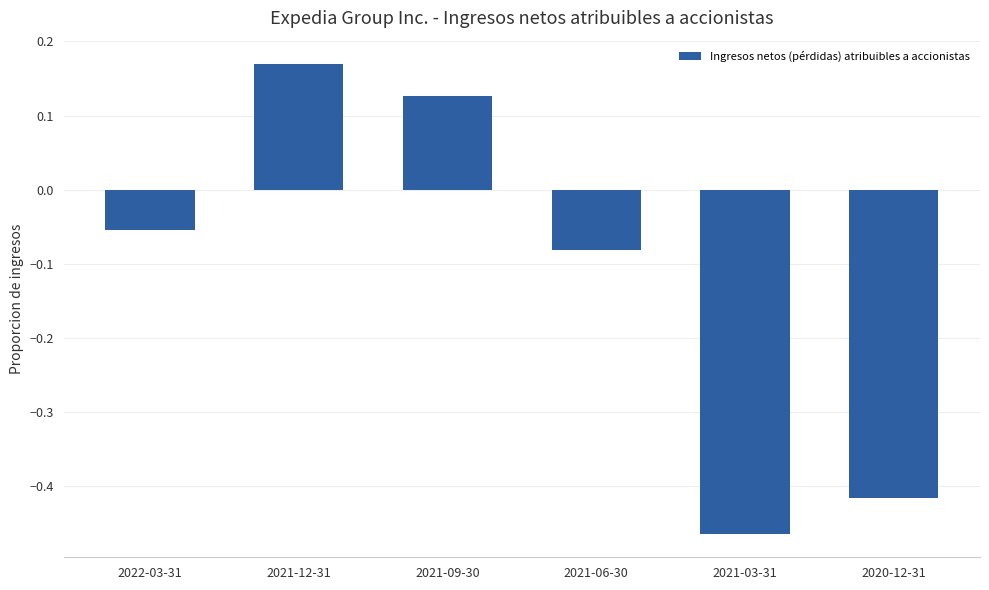

Rank the categories by value from highest to lowest.

2021-12-31, 2021-09-30, 2022-03-31, 2021-06-30, 2020-12-31, 2021-03-31